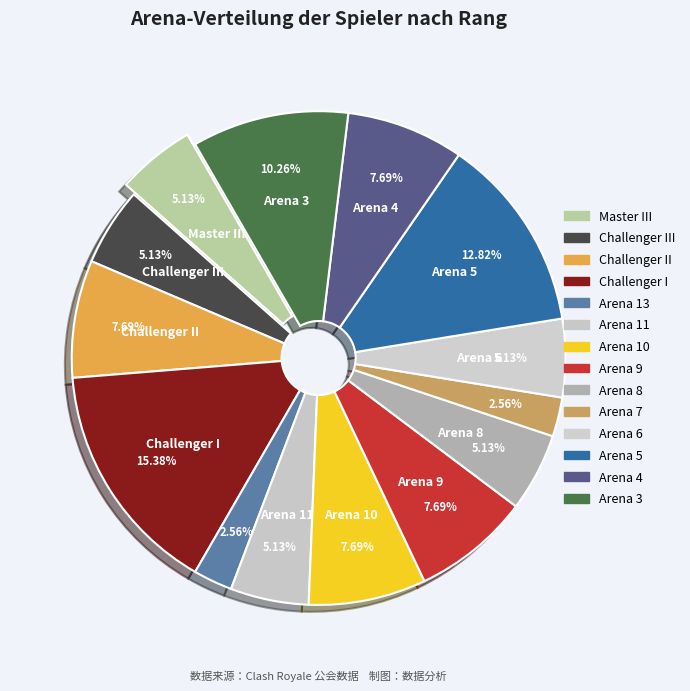

How many slices are in this pie chart?

14